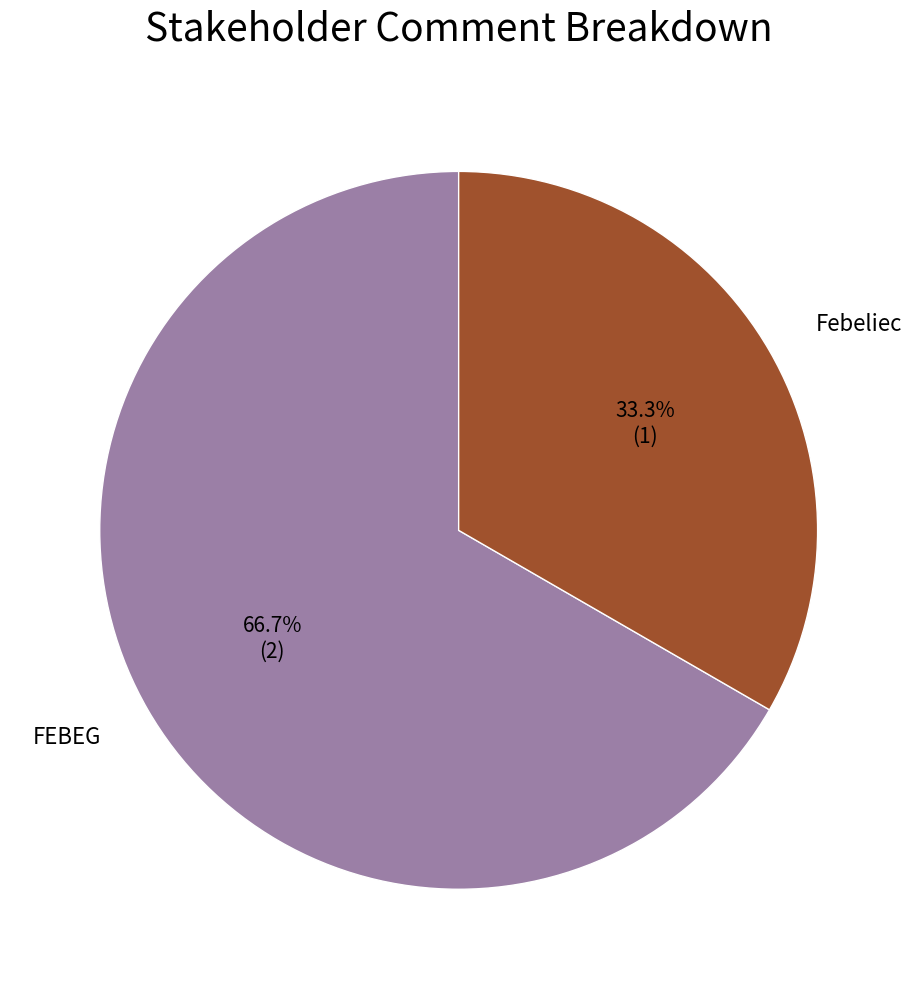

What is the largest slice in the pie chart?

FEBEG